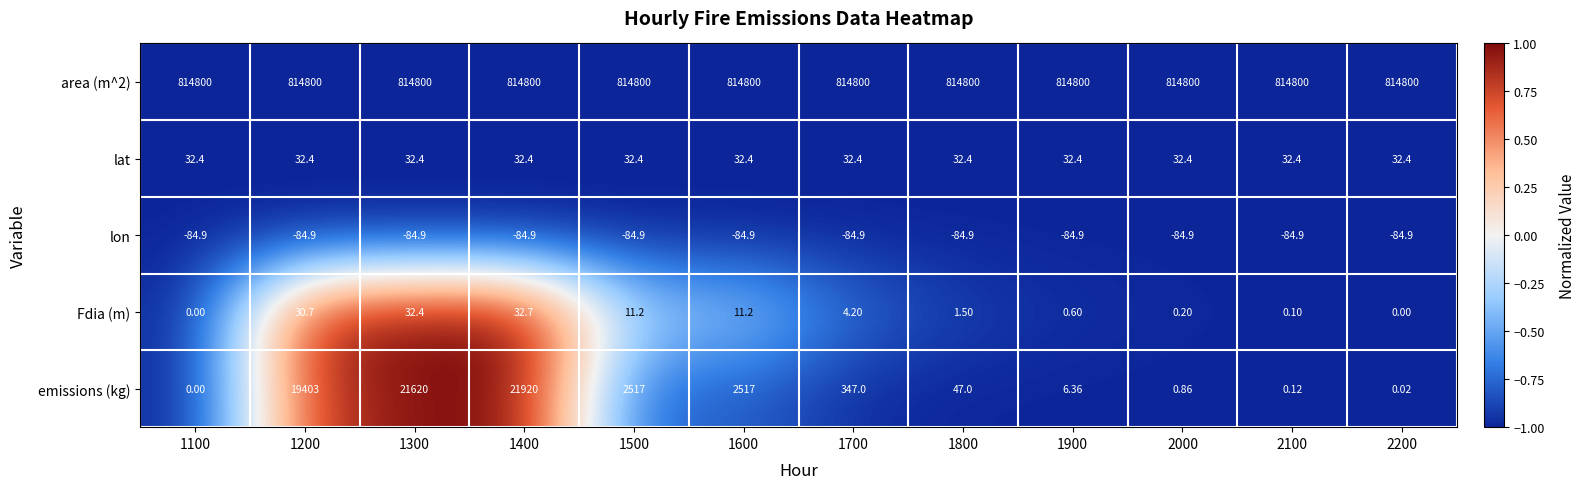

Which series has the widest spread of values?

emissions (kg)